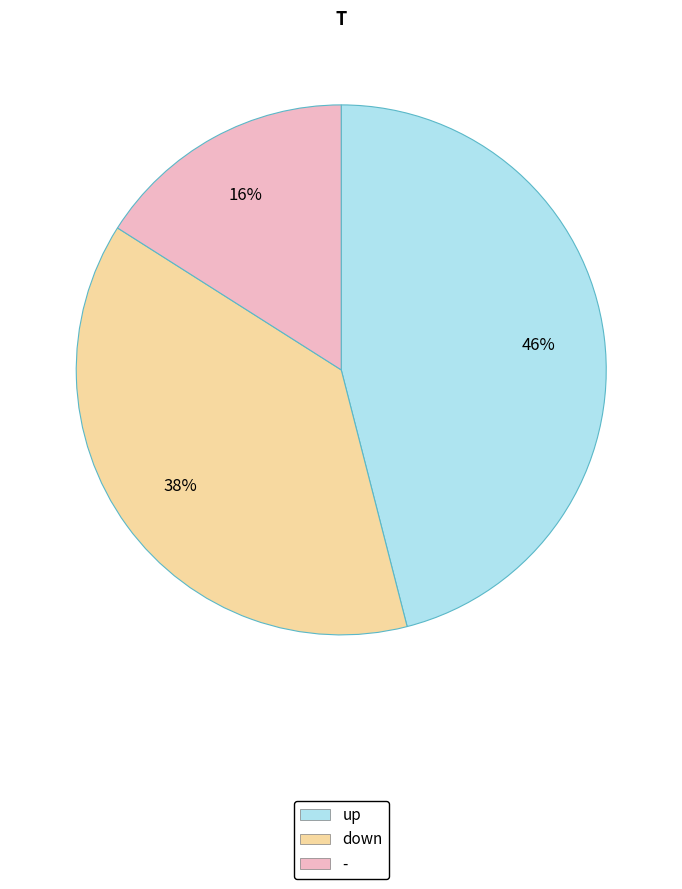

Which category has the biggest portion of the pie?

up